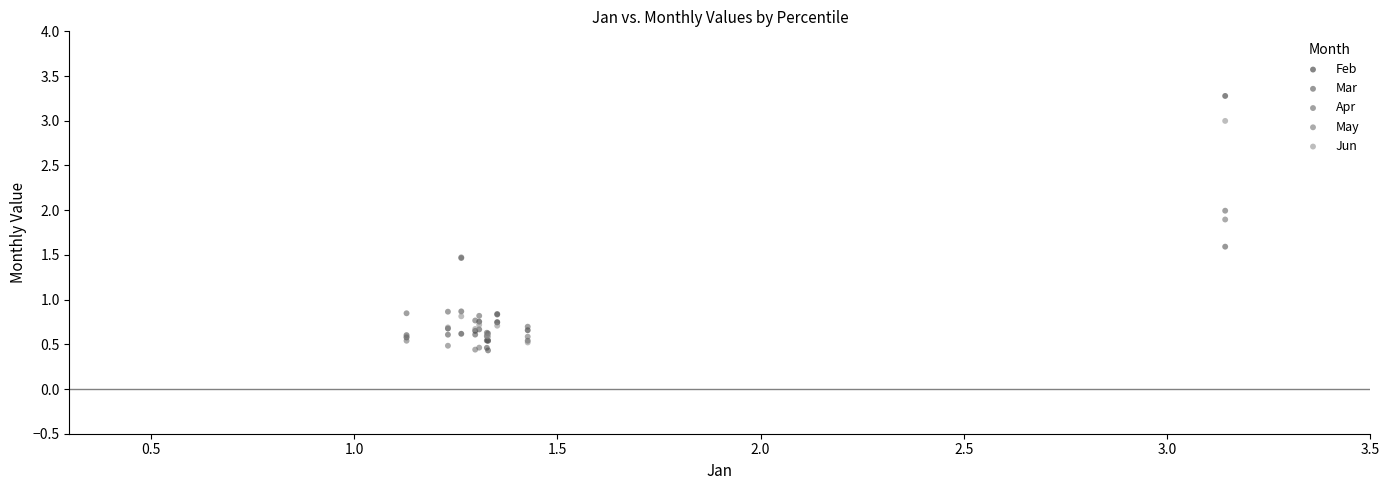

What are all the series names shown in the legend?

Feb, Mar, Apr, May, Jun